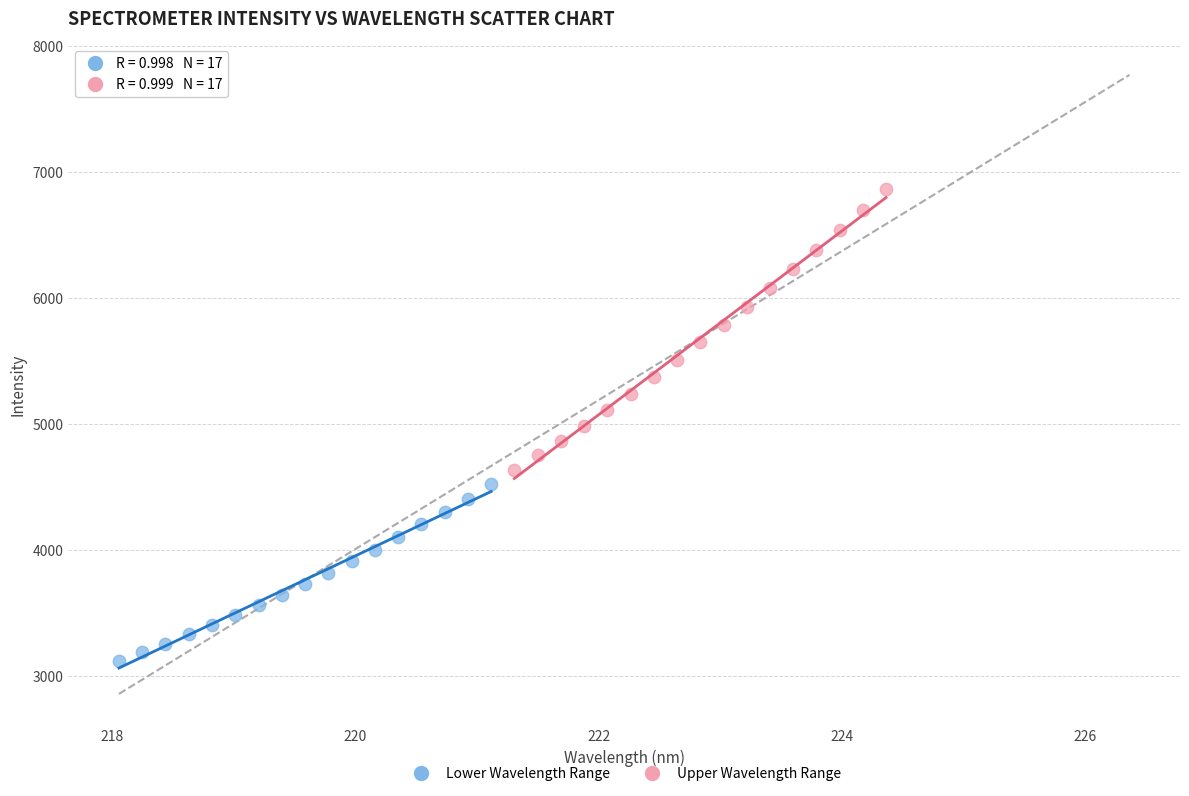

What are all the series names shown in the legend?

Lower Wavelength Range, Upper Wavelength Range